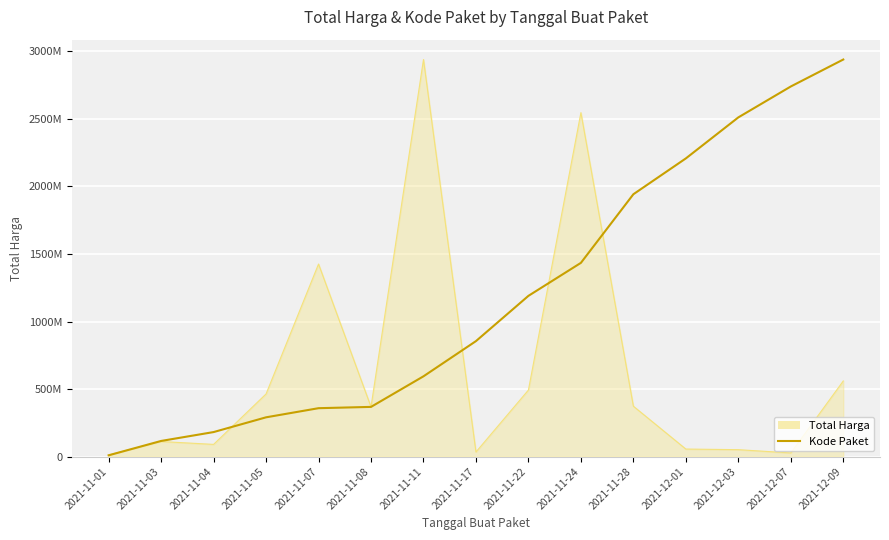

Is this an area chart (filled region under the line)?

Yes